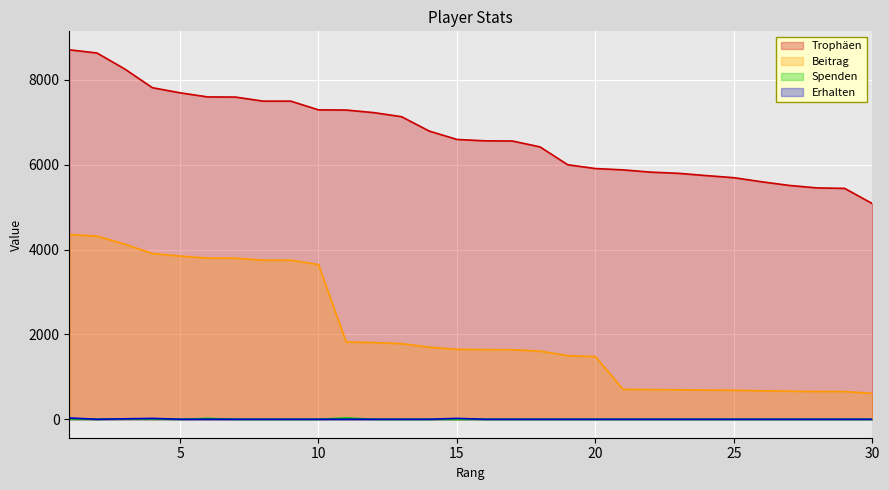

At which label is Beitrag closest to 2482?

11